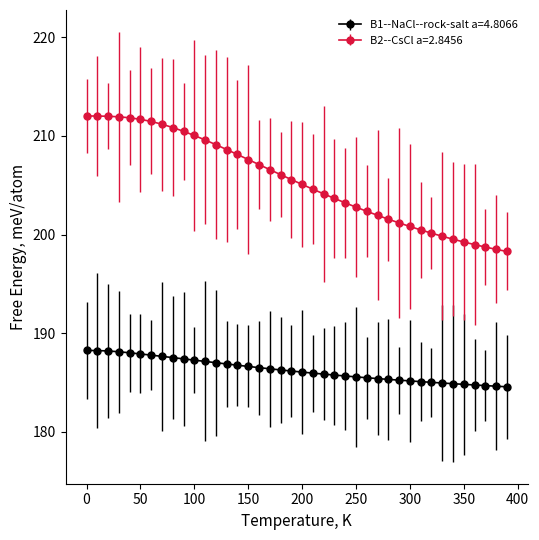

At how many categories does at least one series exceed 197?

40